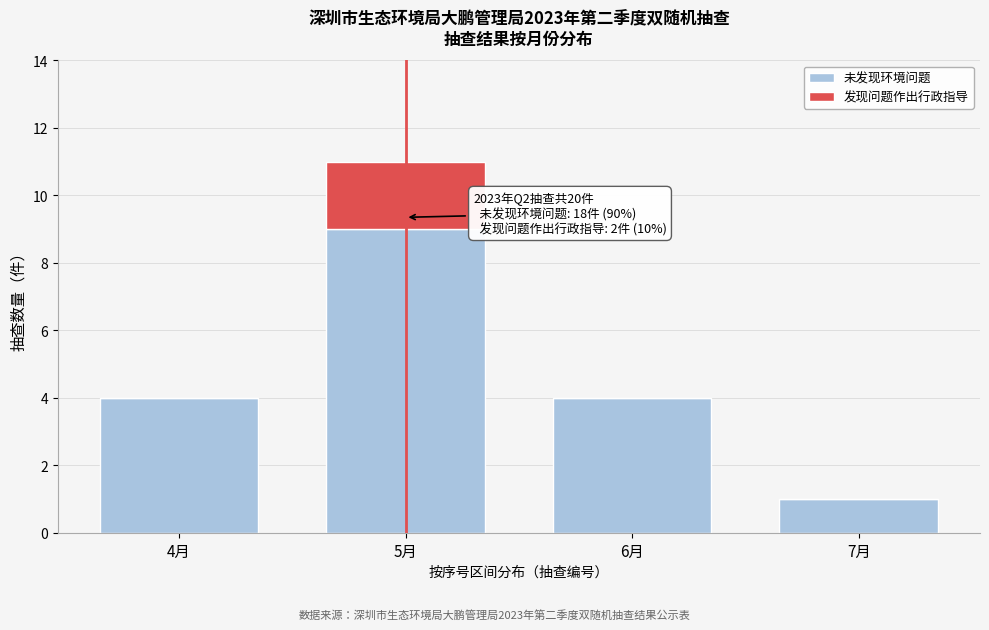

Reading left to right, what are the values for 未发现环境问题?

4月=4	5月=9	6月=4	7月=1